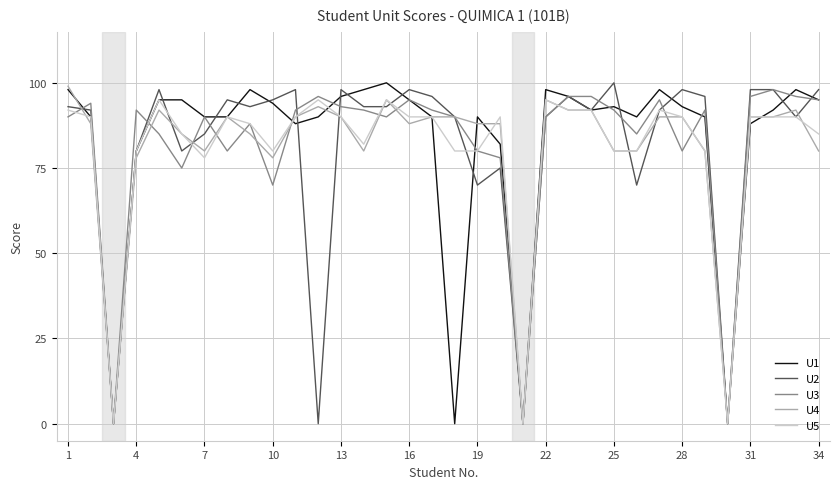

What is the maximum value for U5?

95